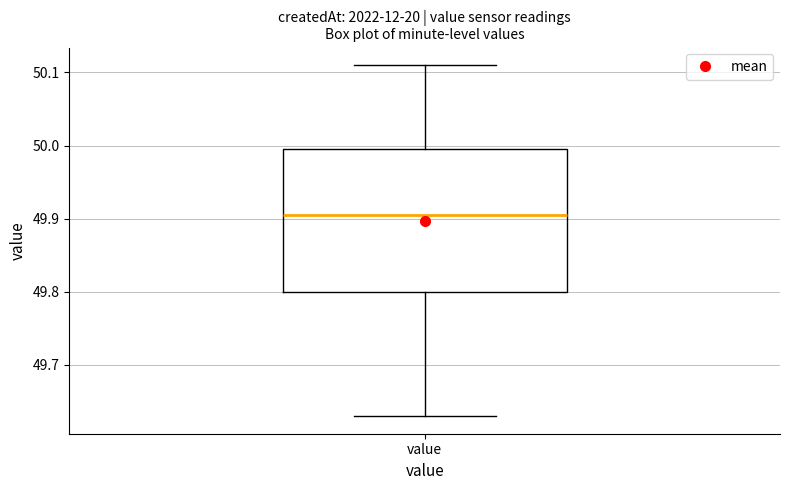

Read this box plot against the y-axis: the position of the median line, the range covered by the box, and the ends of both whiskers. The values are not printed on the chart, so give them approximately, as read against the axis.

median 49.91, box 49.80 to 50.00, whiskers 49.63 to 50.11